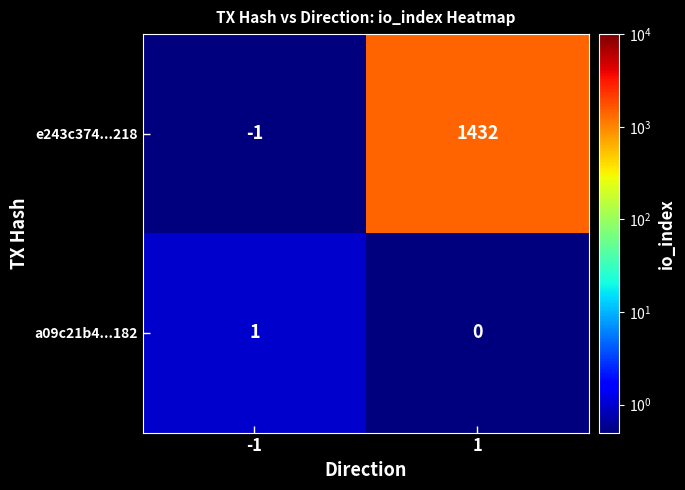

What is the sum of all e243c374...218 values?

1431